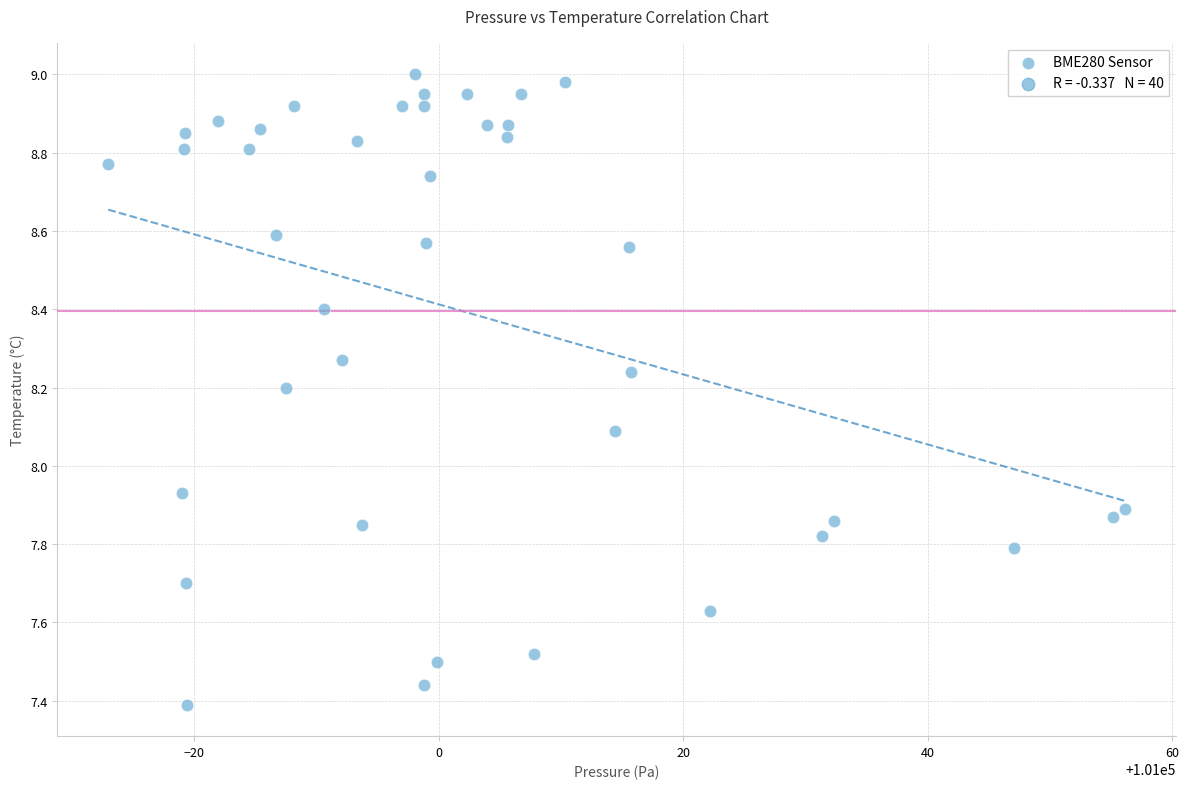

What is the range of Y values (max minus min)?

1.6